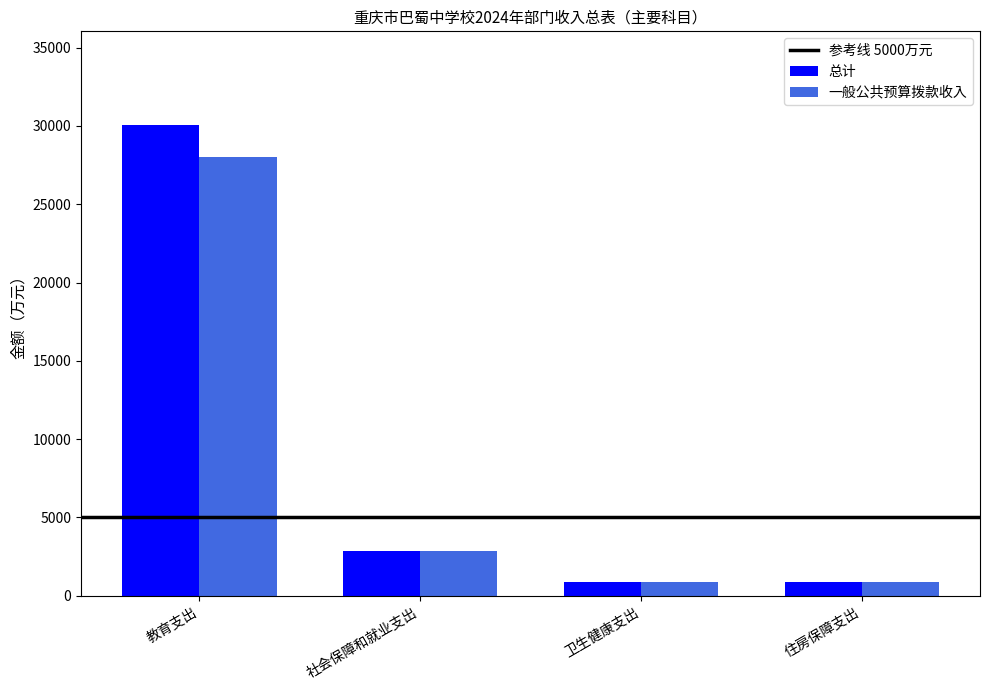

Where is 总计 nearest to the value 15447?

社会保障和就业支出